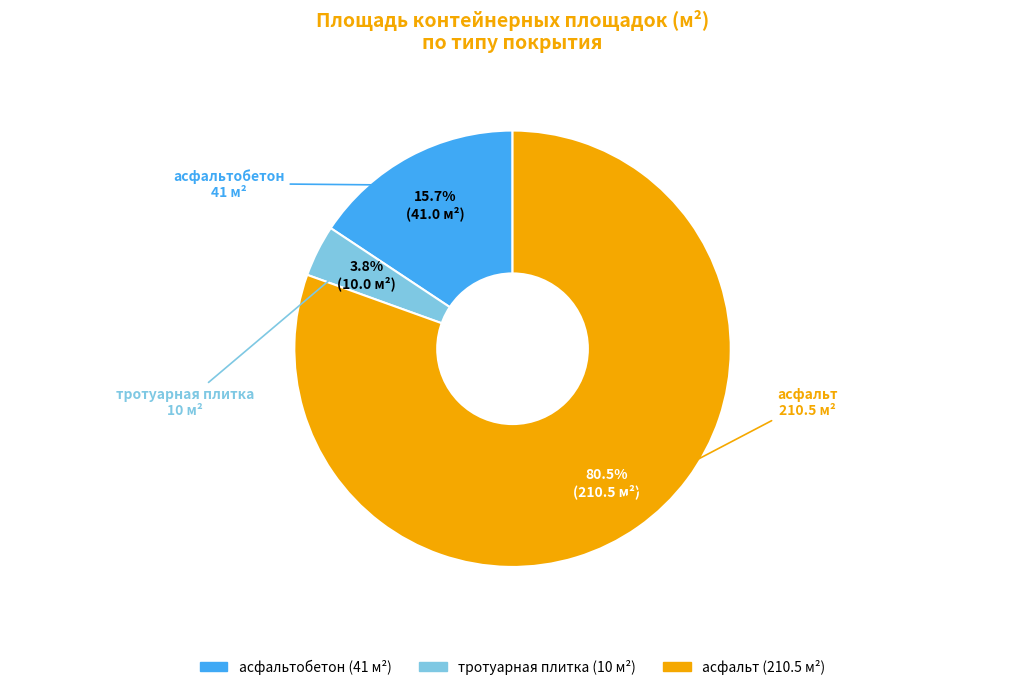

Is there a majority slice in this chart?

Yes